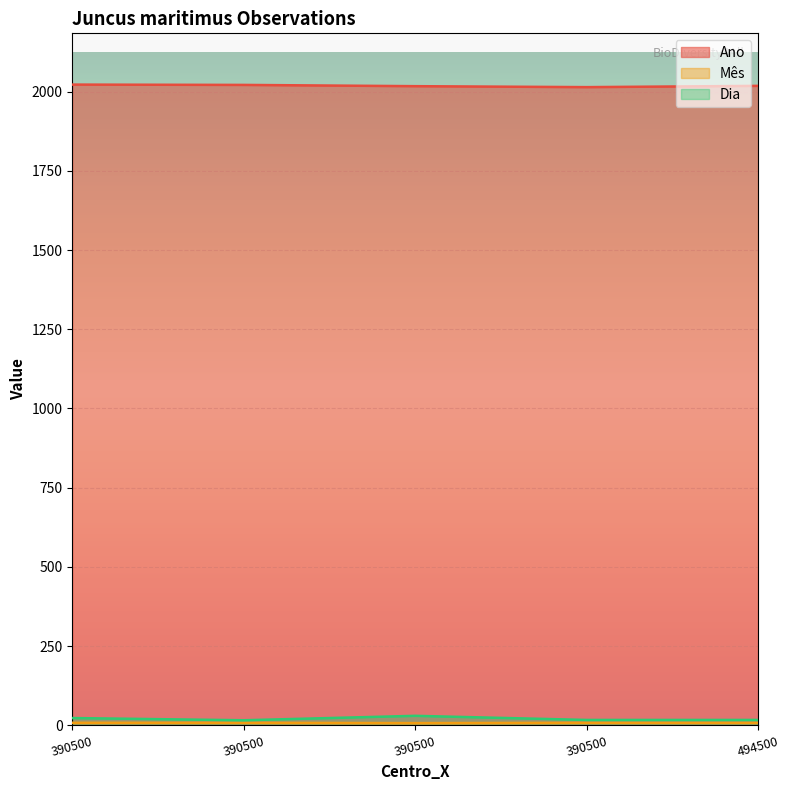

What is the difference between the Ano values at 390500 and 494500?

4